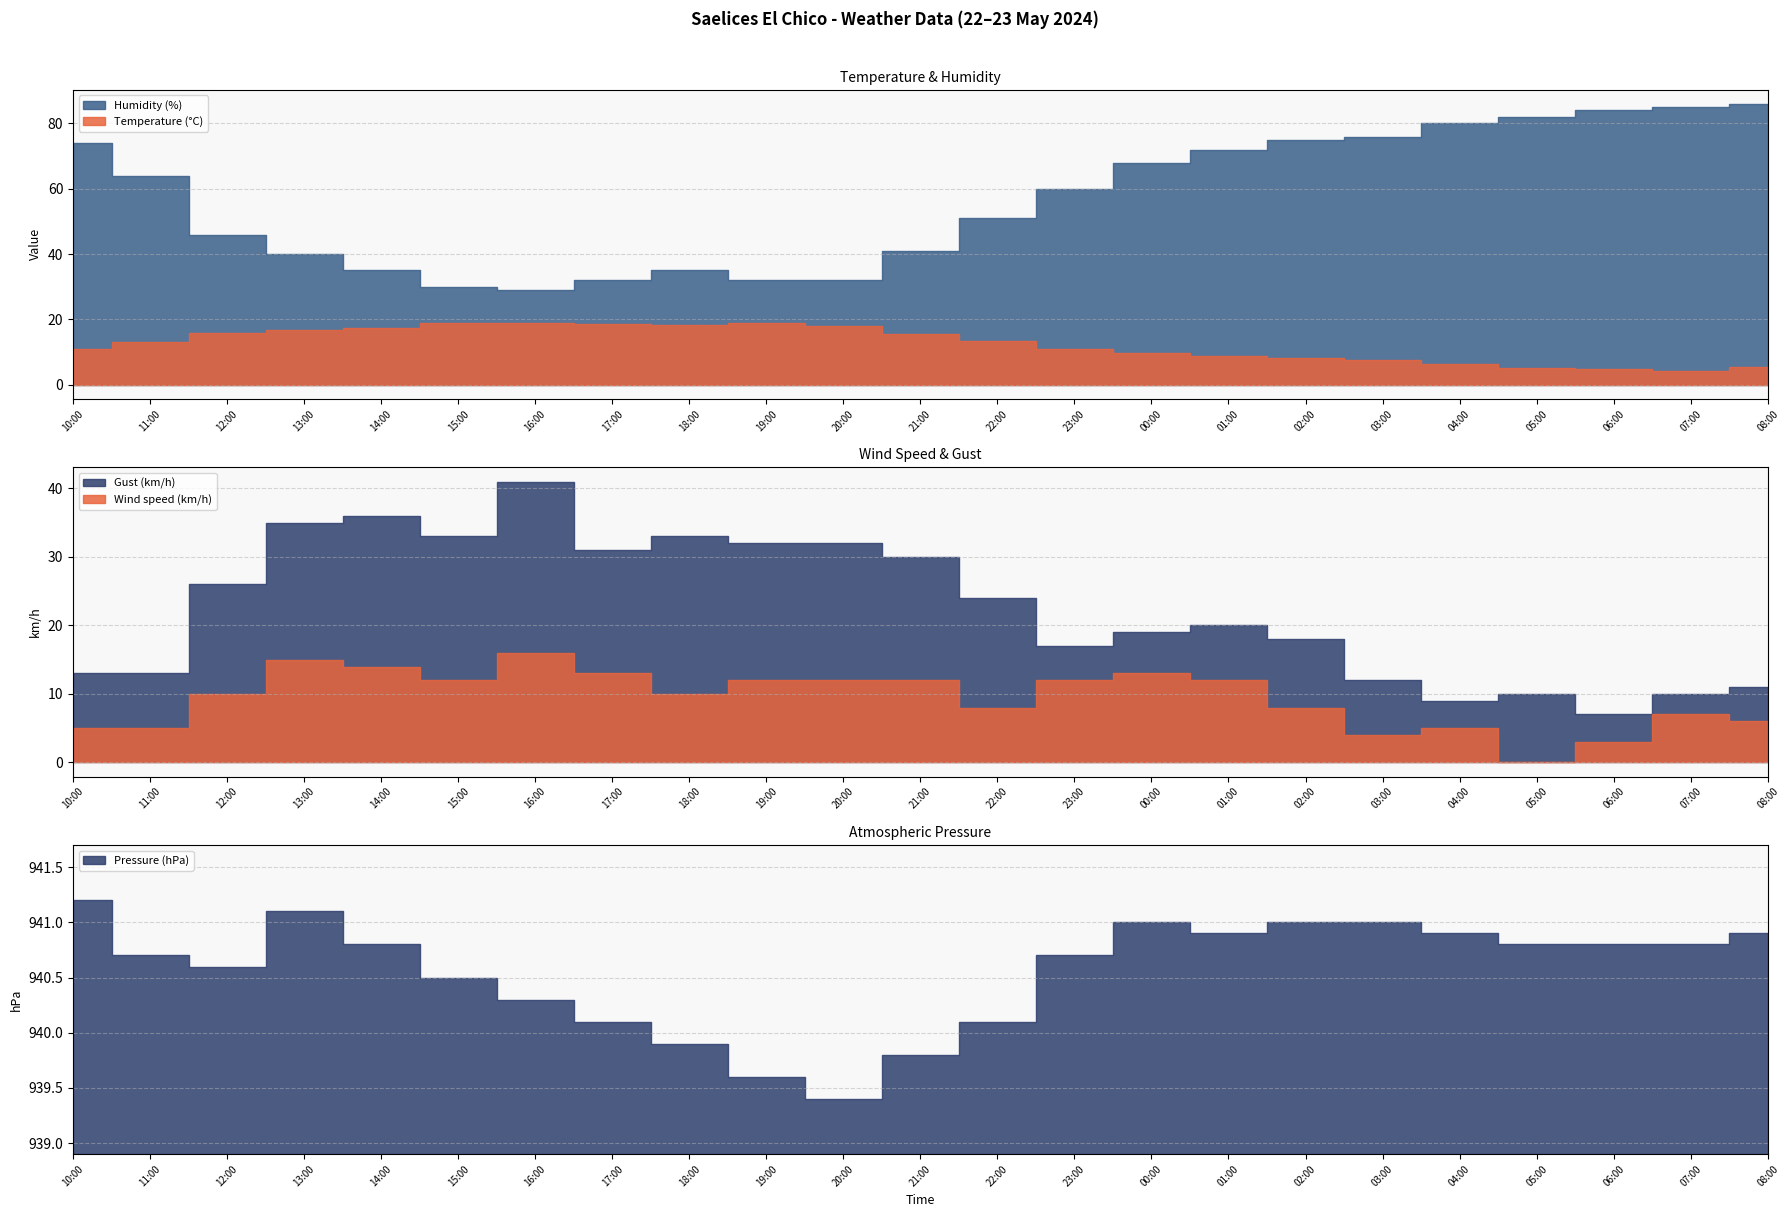

Rank the categories by Wind speed (km/h) value from highest to lowest.

16:00, 13:00, 14:00, 17:00, 00:00, 15:00, 19:00, 20:00, 21:00, 23:00, 01:00, 12:00, 18:00, 22:00, 02:00, 07:00, 08:00, 10:00, 11:00, 04:00, 03:00, 06:00, 05:00